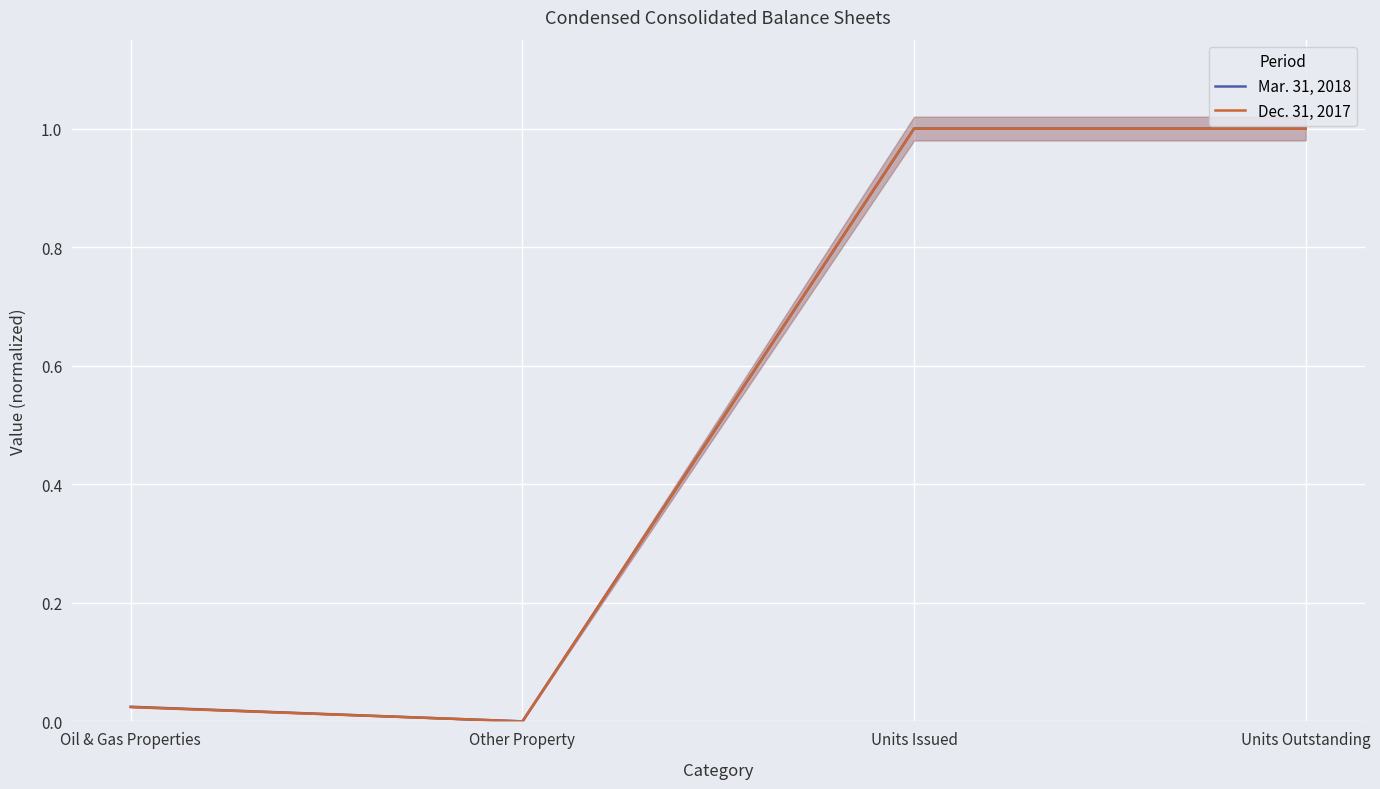

Rank the series by their average value, from lowest to highest.

Dec. 31, 2017, Mar. 31, 2018